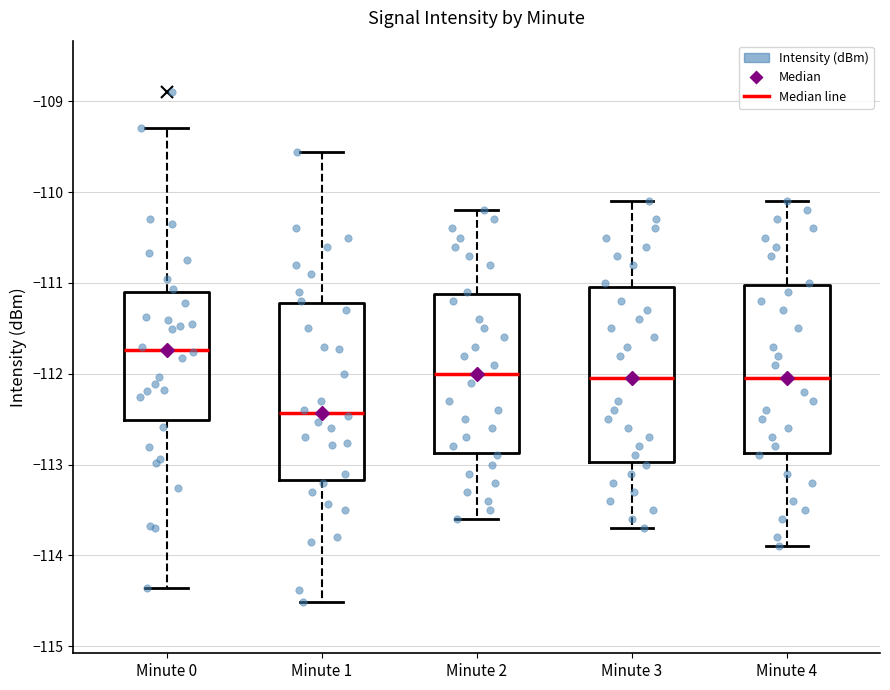

Which box's median line is the highest?

Minute 0